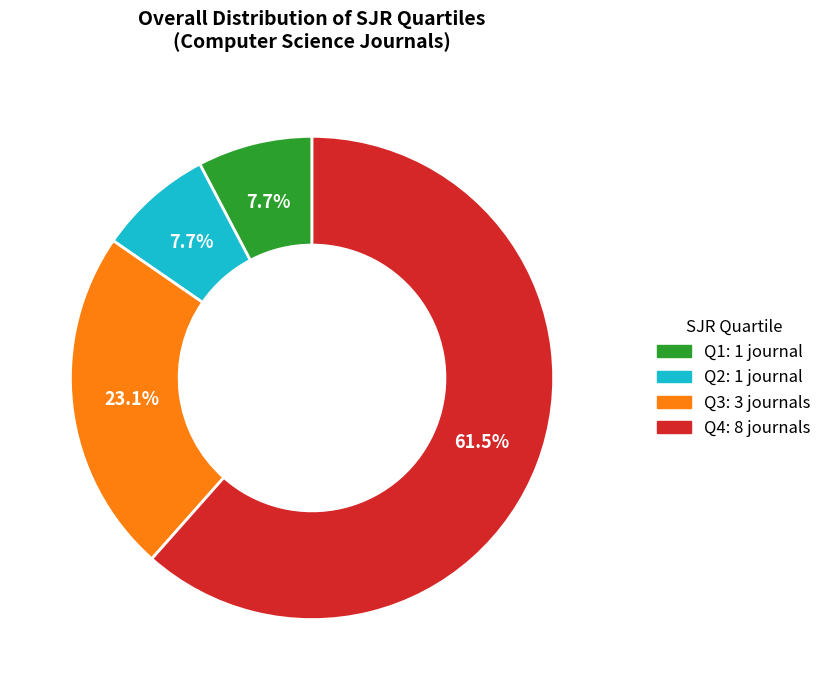

Which slice is the largest?

Q4